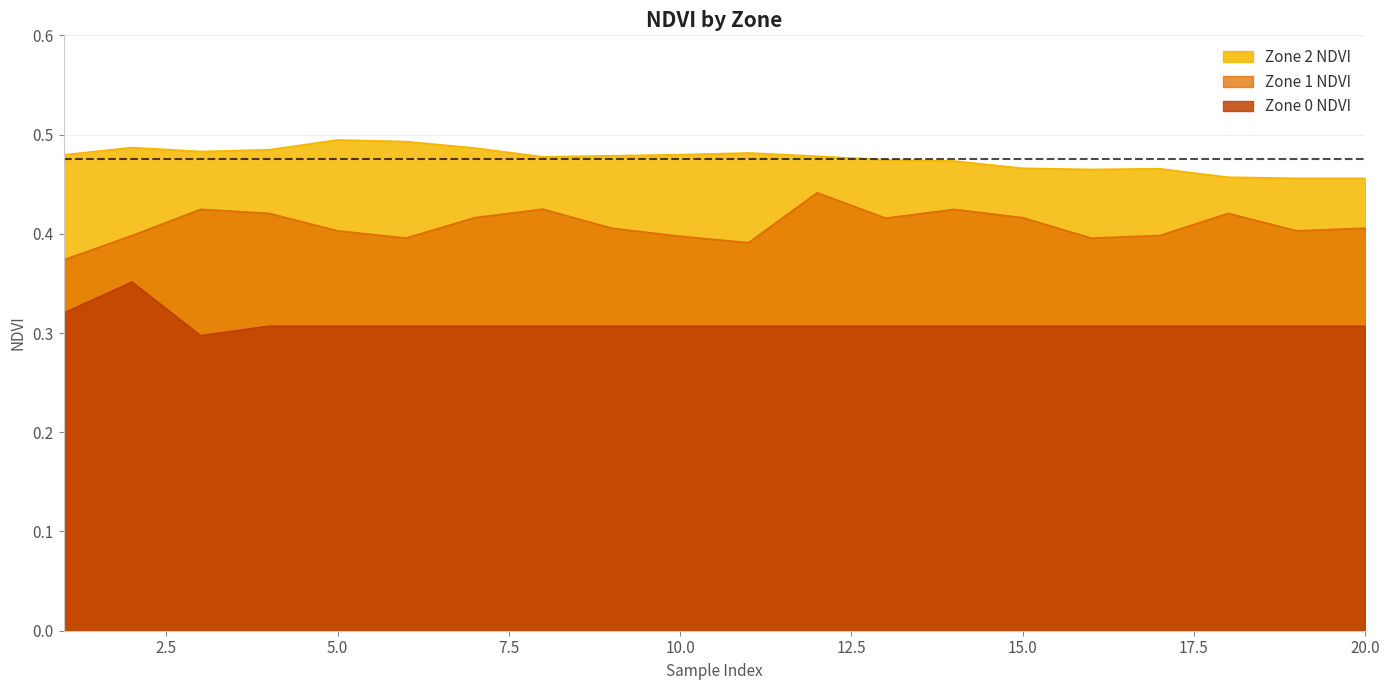

Is it true that Zone 1 NDVI equals 0.2 at 12?

False